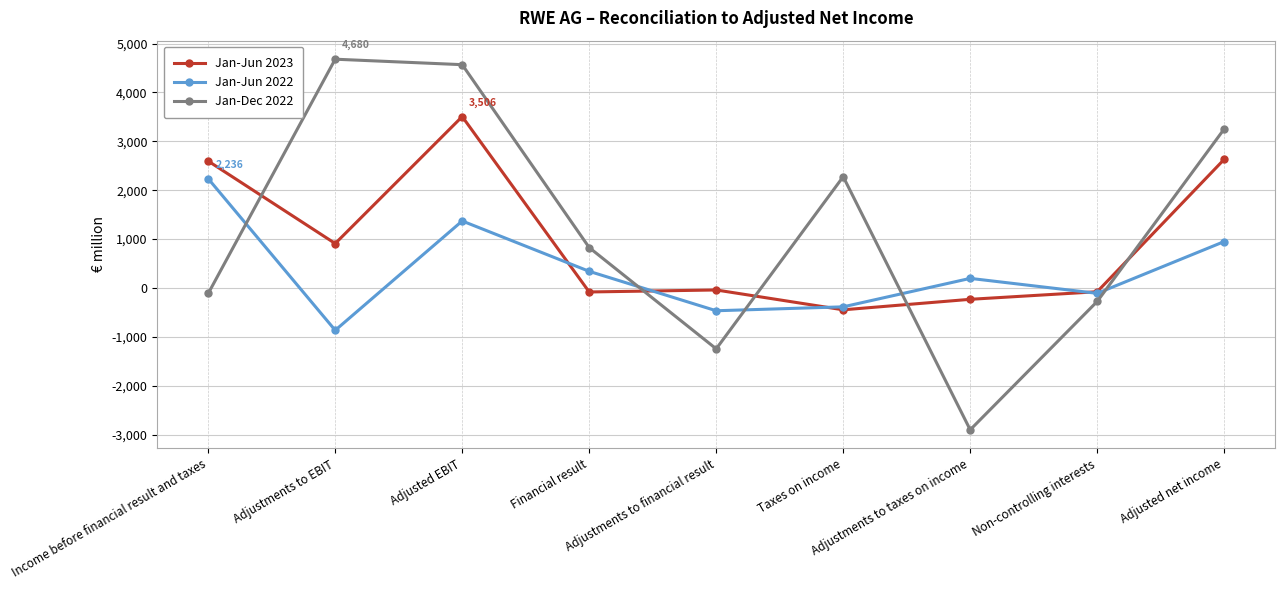

True or false: Jan-Jun 2022 has more than 0 interior local peaks.

True